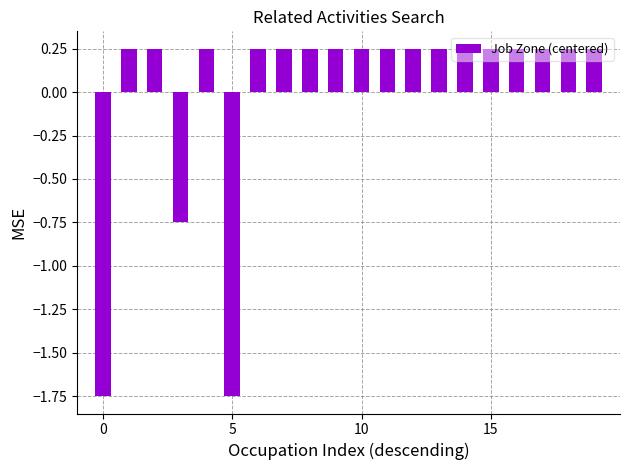

Count the values in the range 0 to 1.

17